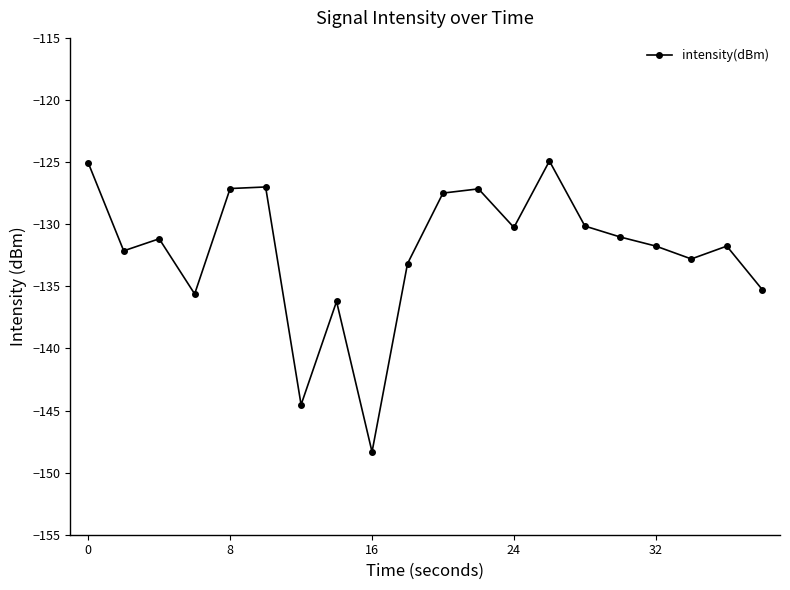

What is the value of the 12th point from the left?

-127.2